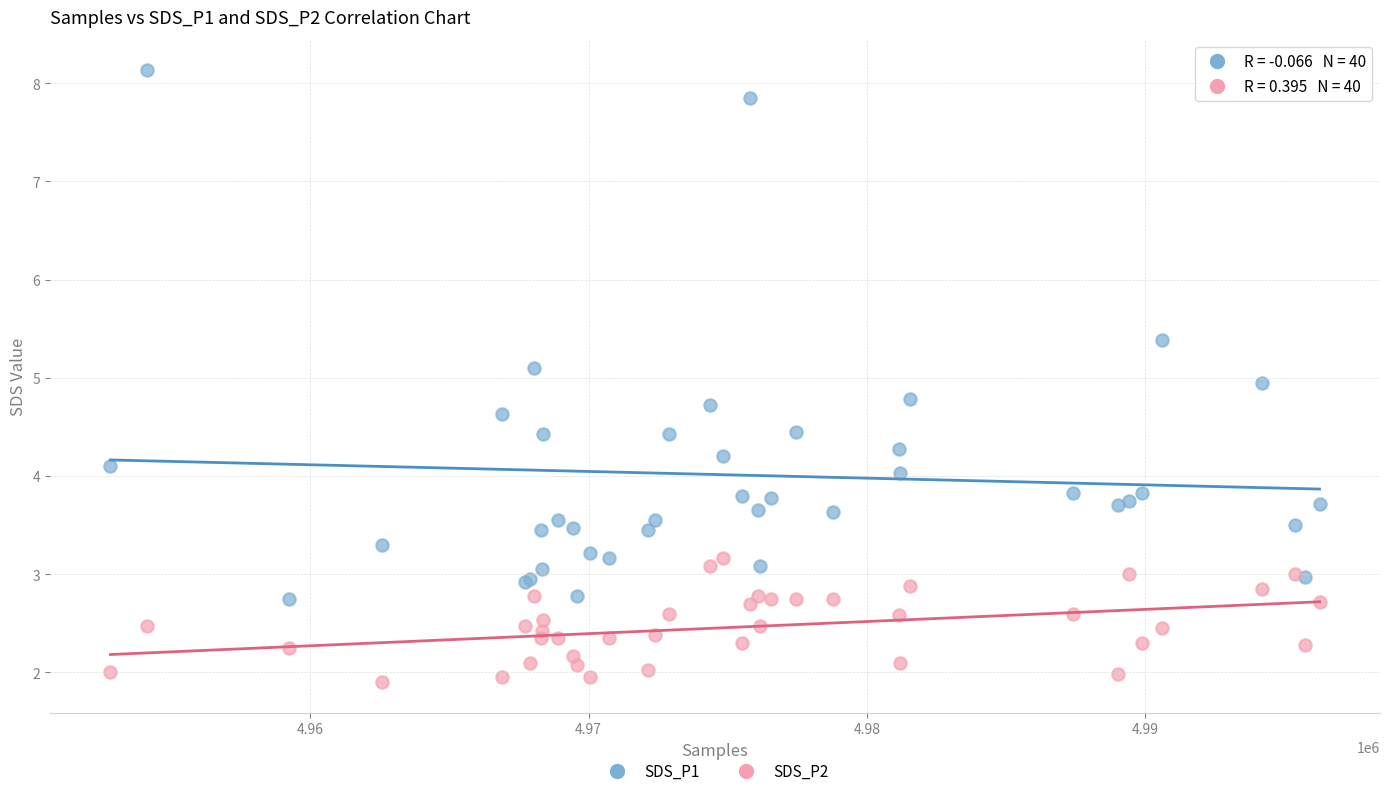

What are all the series names shown in the legend?

SDS_P1, SDS_P2